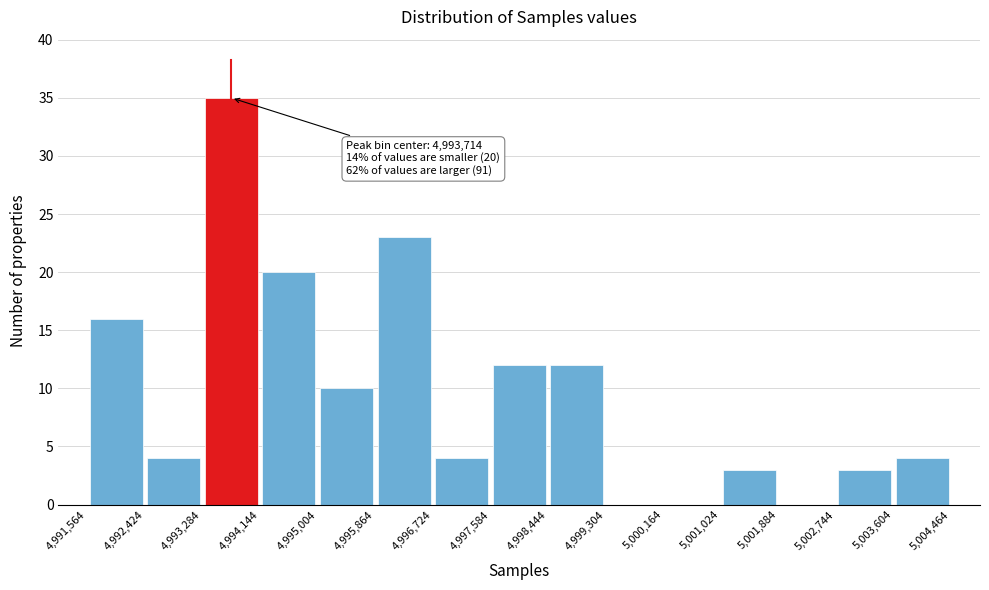

Over which range of the x-axis is the bar tallest?

4,993,284 to 4,994,144